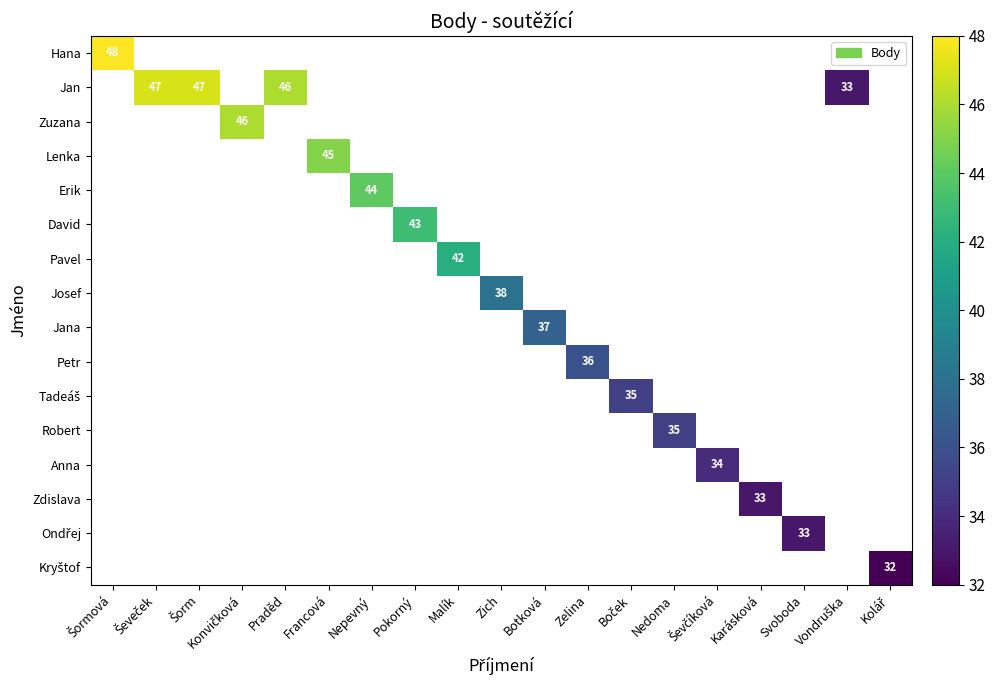

The value of David at Pokorný is 17. True or false?

False